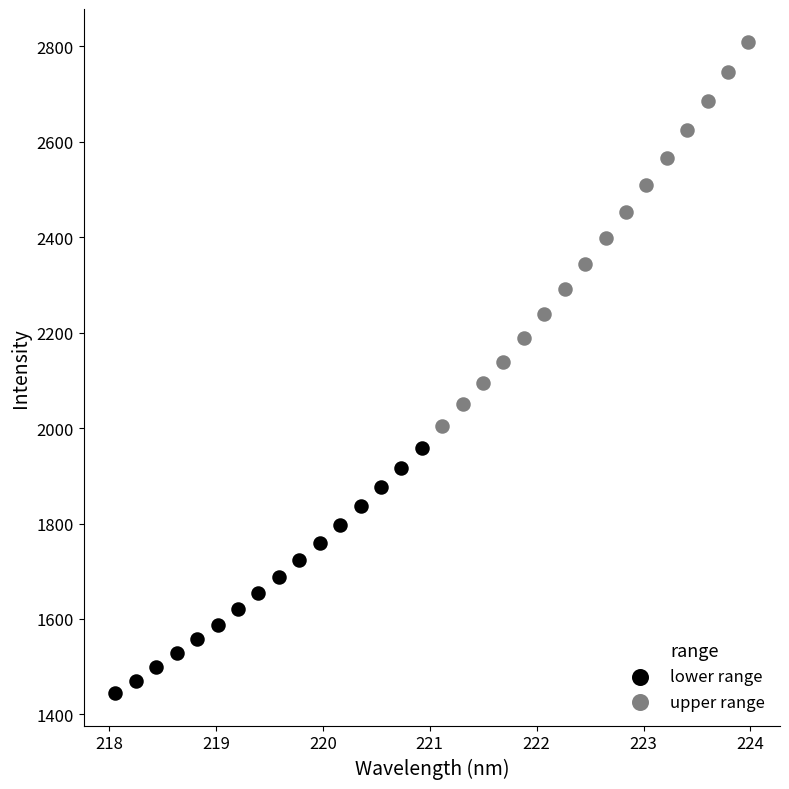

Which series reaches the minimum Y coordinate?

lower range